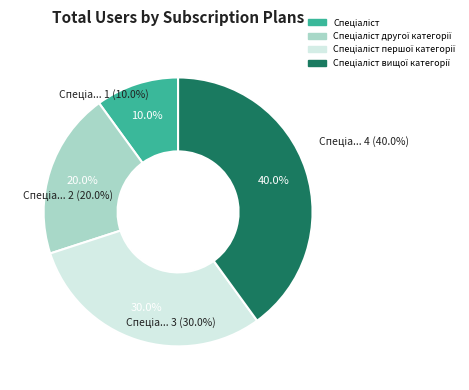

Between Спеціаліст першої категорії and Спеціаліст другої категорії, which is larger?

Спеціаліст першої категорії